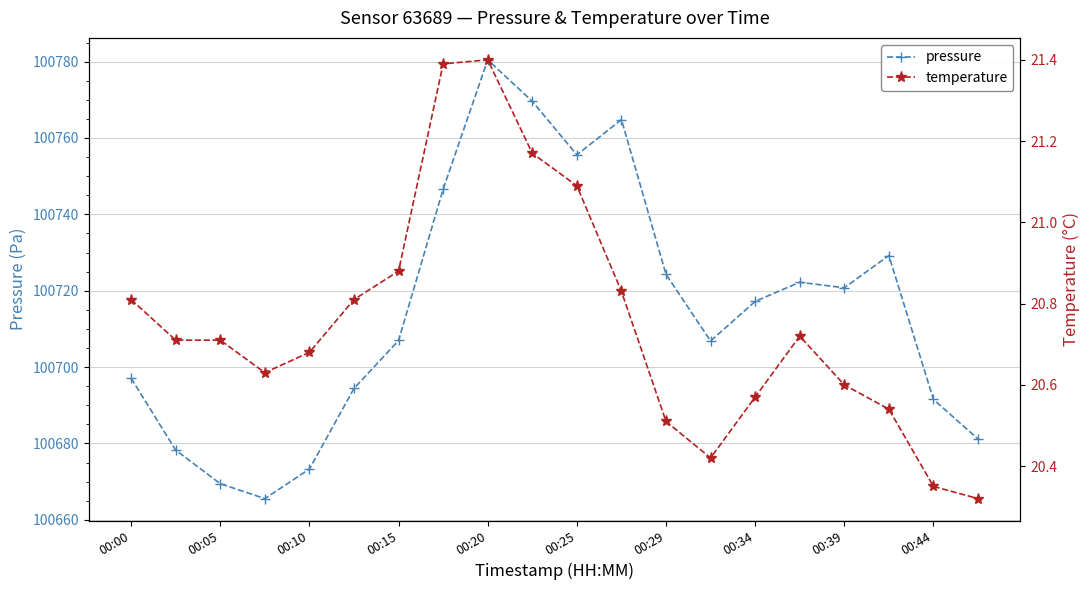

What is the value of the temperature point at the 10th from the left?

21.2